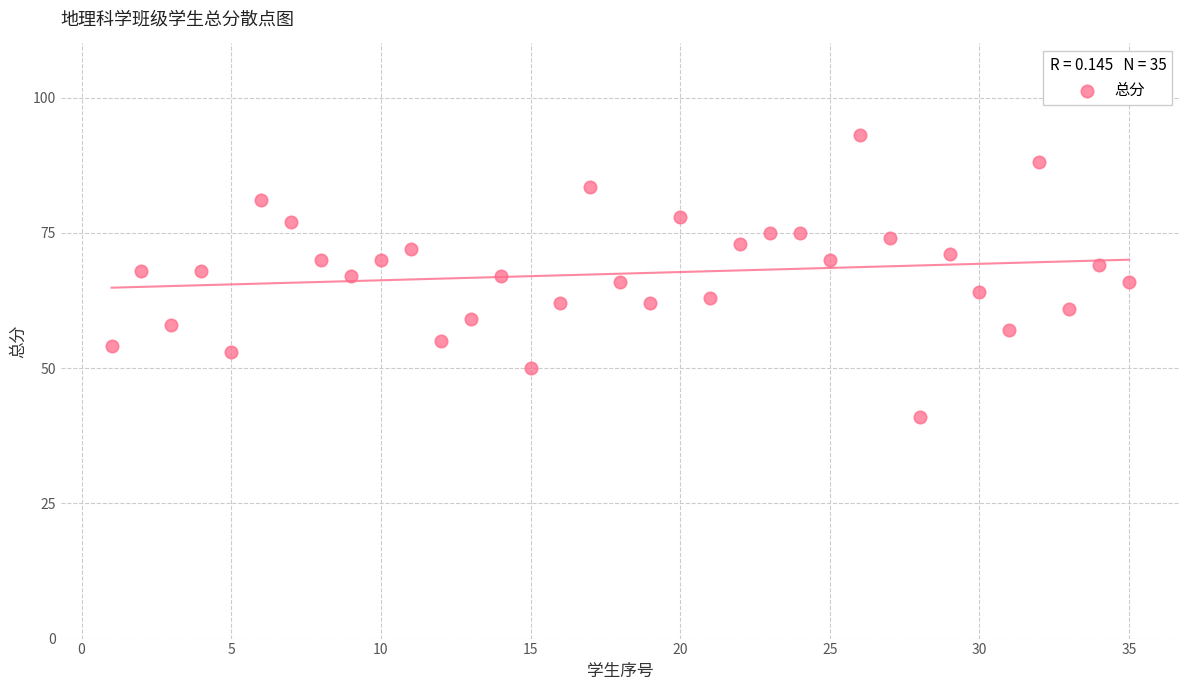

What is the range of Y values (max minus min)?

52.0